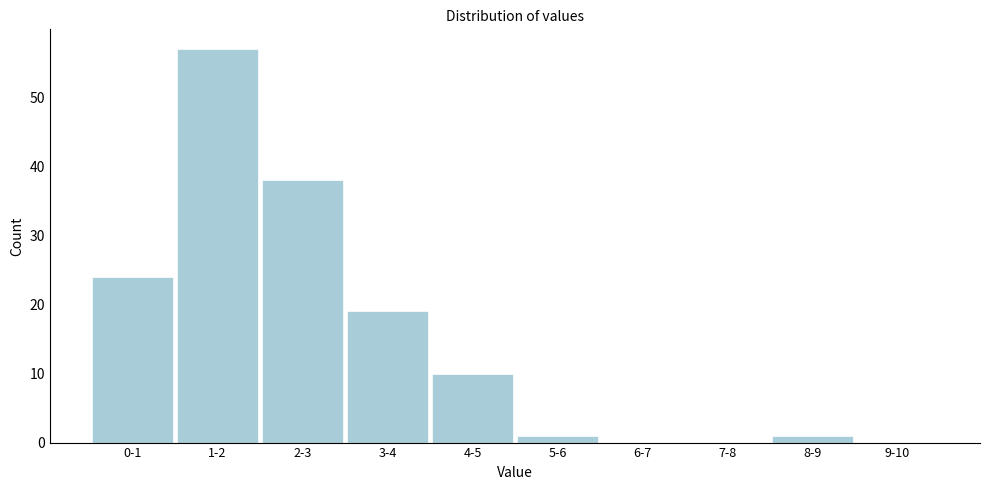

Reading left to right, what are all the values shown in this chart?

0-1=24	1-2=57	2-3=38	3-4=19	4-5=10	5-6=1	6-7=0	7-8=0	8-9=1	9-10=0